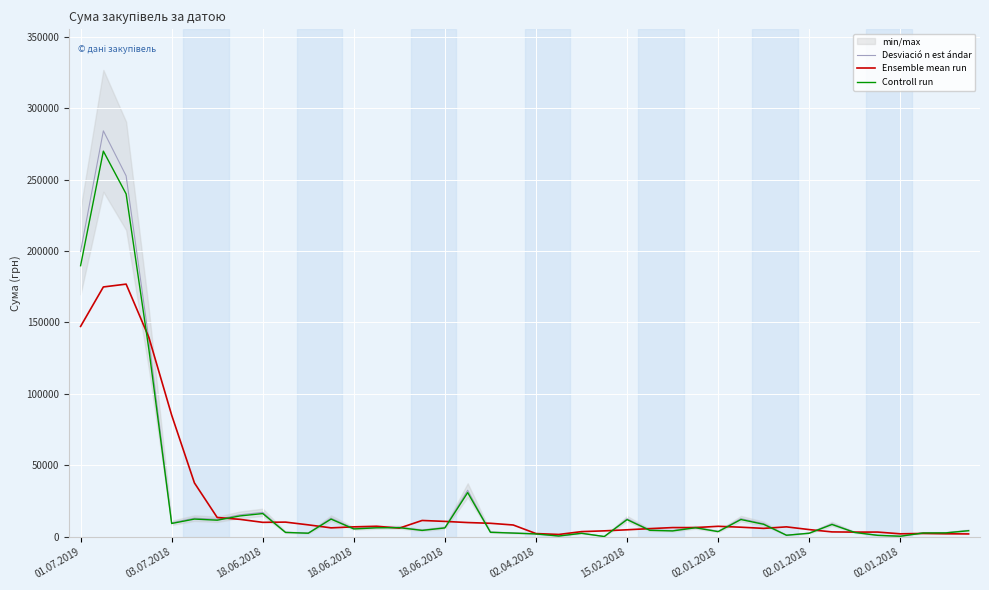

In Ensemble mean run, how many points are higher than both neighbors (excluding endpoints)?

8